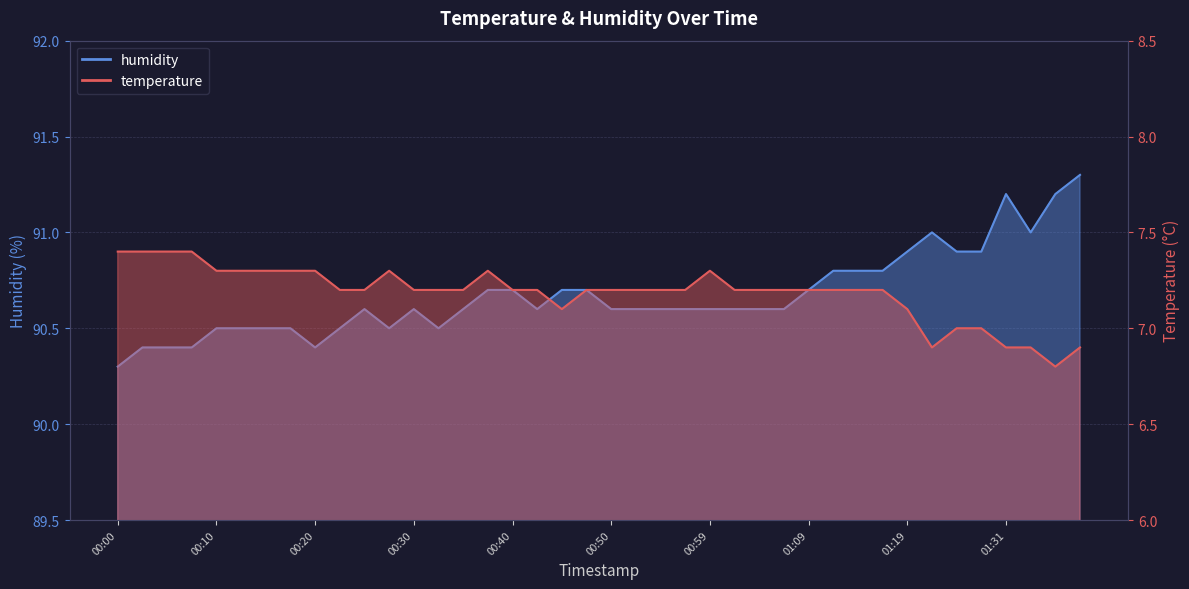

How many categories are shown in the chart?

40